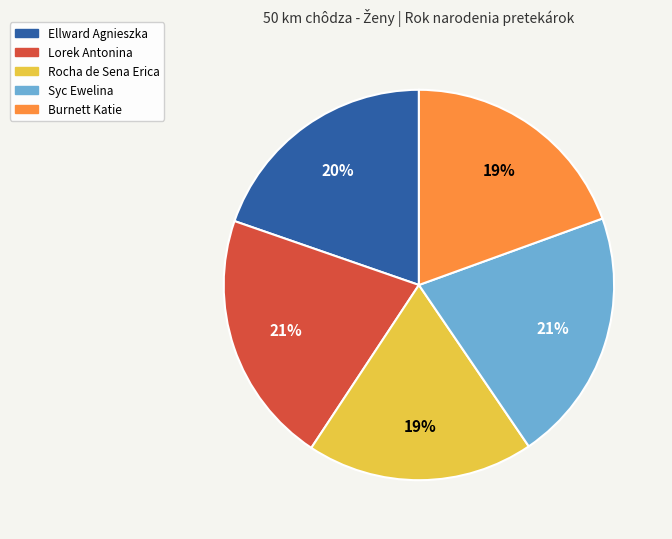

Count the number of slices in the pie.

5